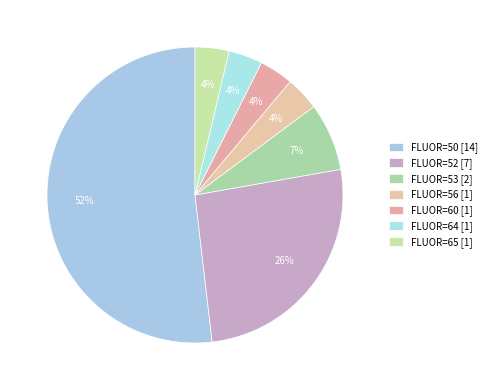

How many slices are in this pie chart?

7